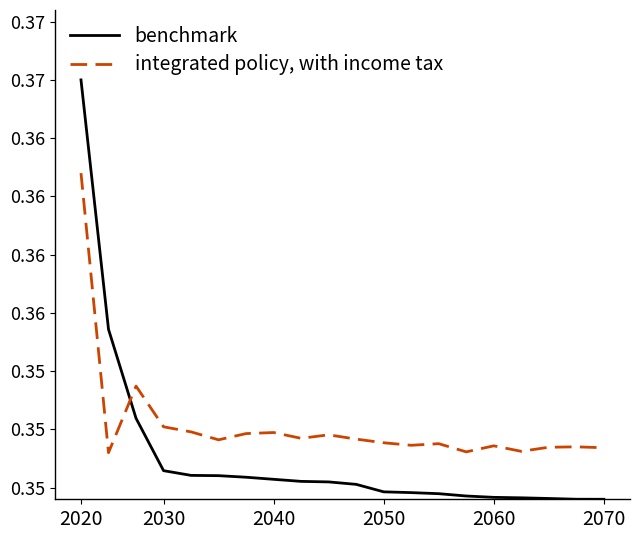

What are all the series names shown in the legend?

benchmark, integrated policy, with income tax